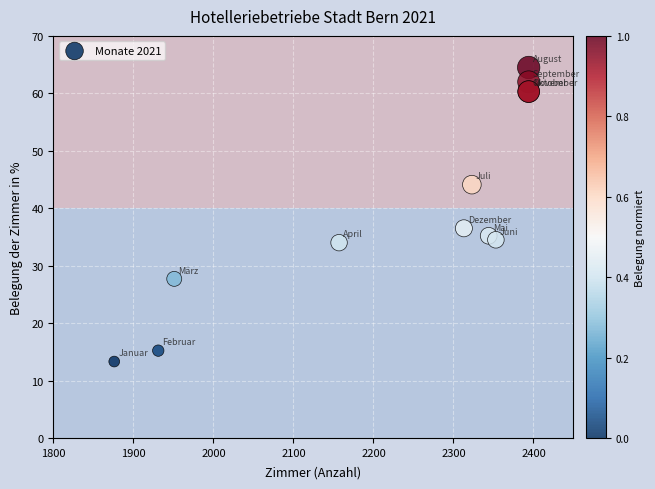

What Y value in the scatter plot is closest to 38?

36.5